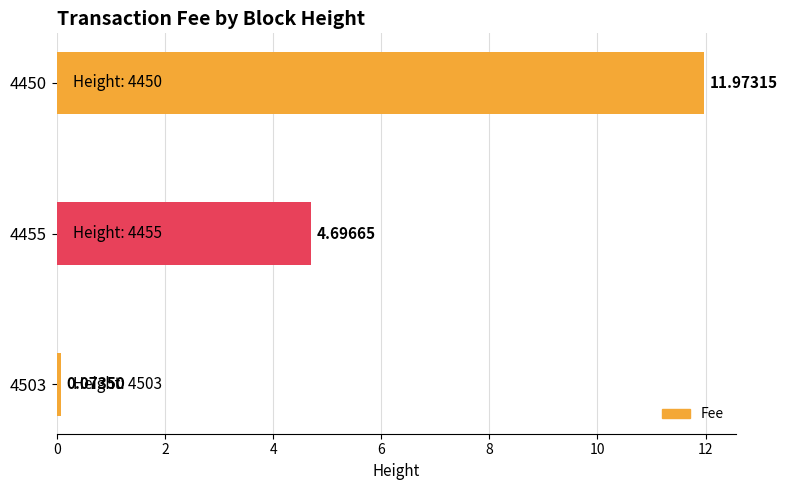

How many data points are above 4?

2